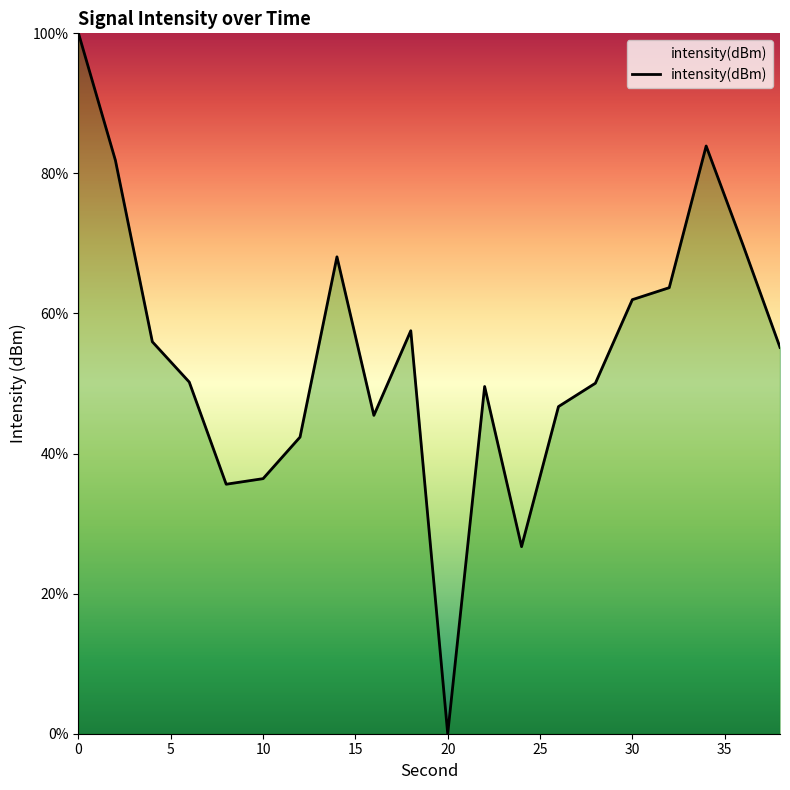

What is the greatest value displayed?

100.0